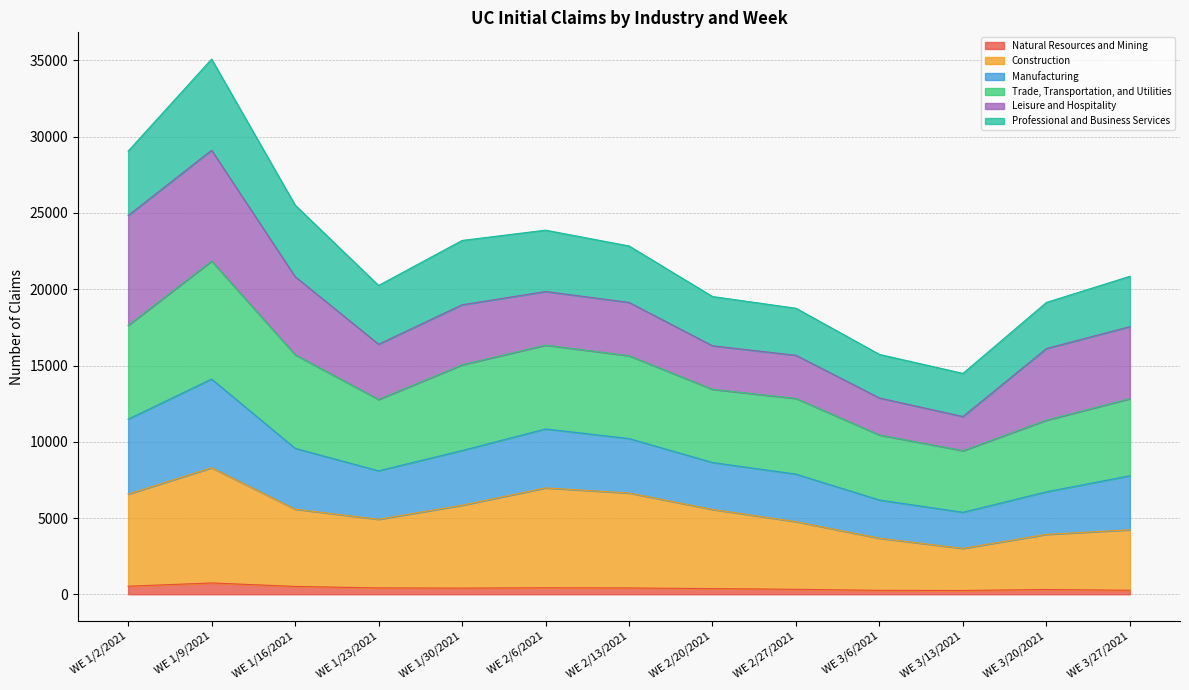

What are all the series names shown in the legend?

Natural Resources and Mining, Construction, Manufacturing, Trade, Transportation, and Utilities, Leisure and Hospitality, Professional and Business Services